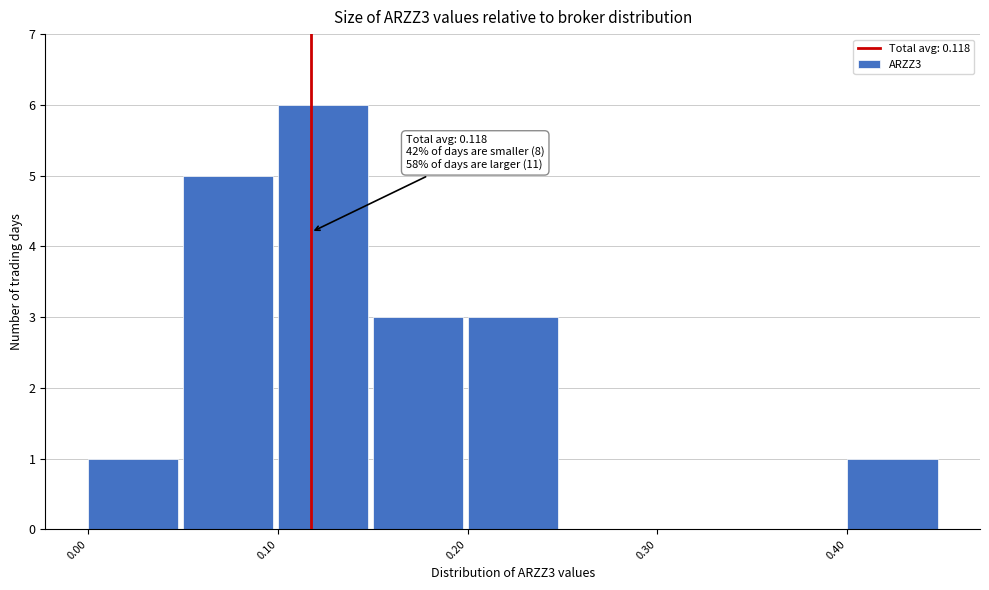

Over which range of the x-axis is the bar tallest?

0.10 to 0.15